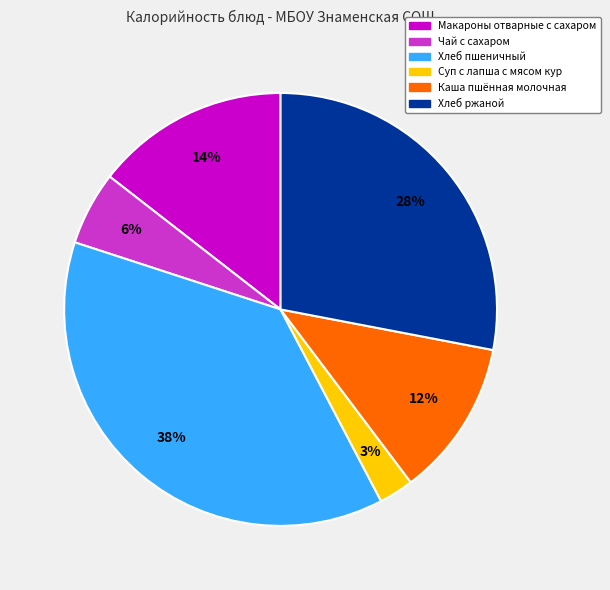

What percentage is the Хлеб ржаной slice, to the nearest percent?

28%